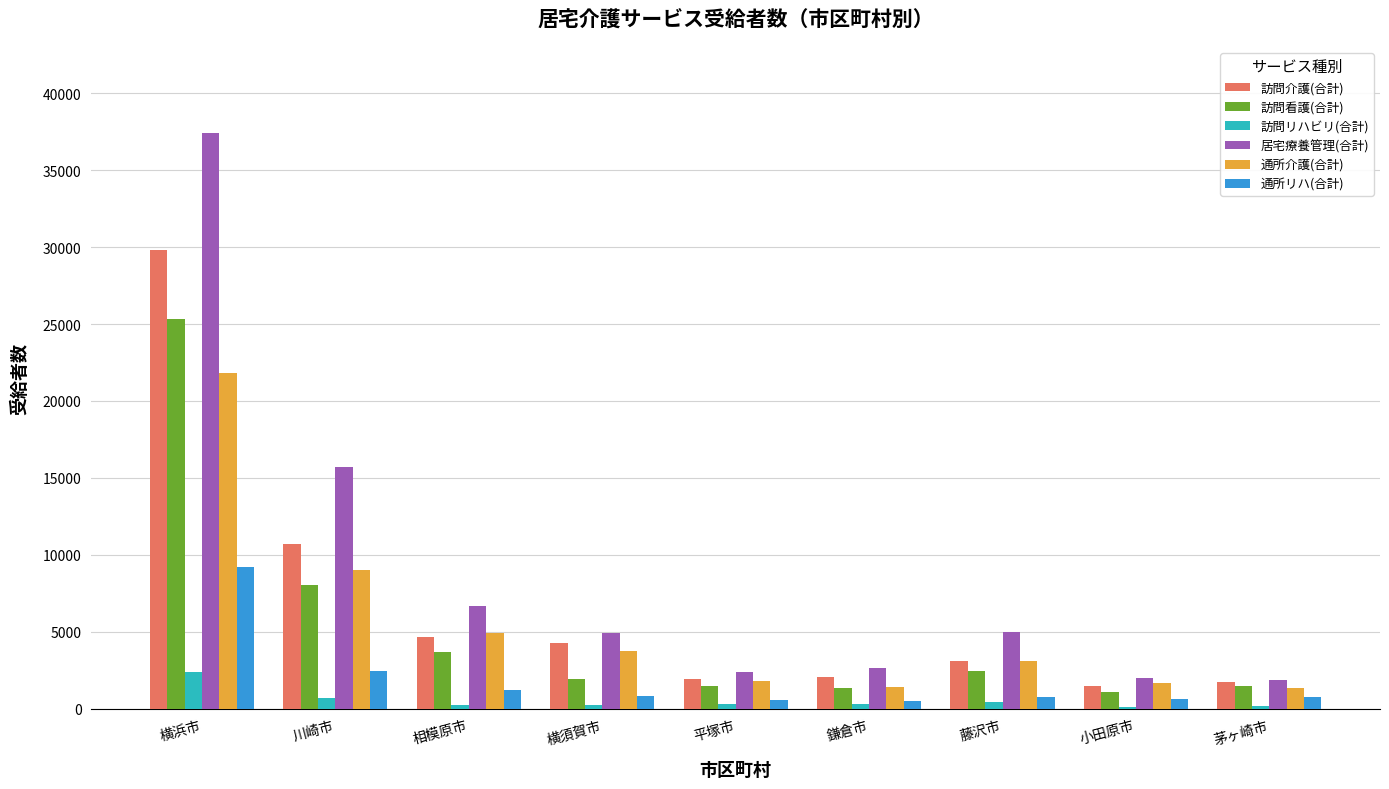

Which category has the highest value in the 訪問看護(合計) series?

横浜市